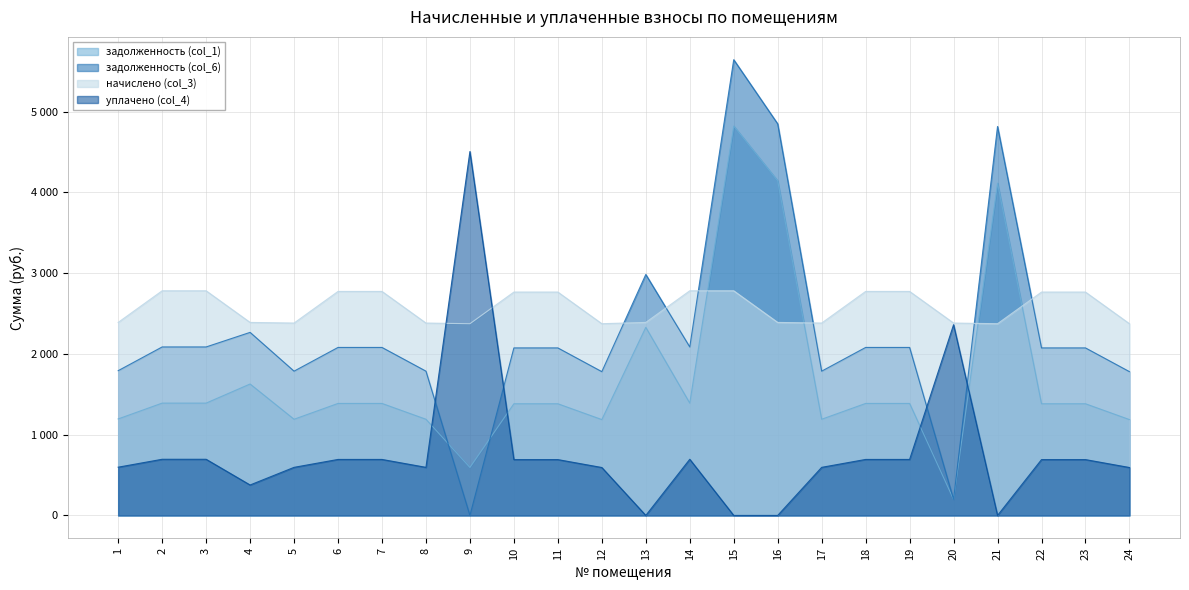

Read the начислено (col_3) value at 18.

2773.2